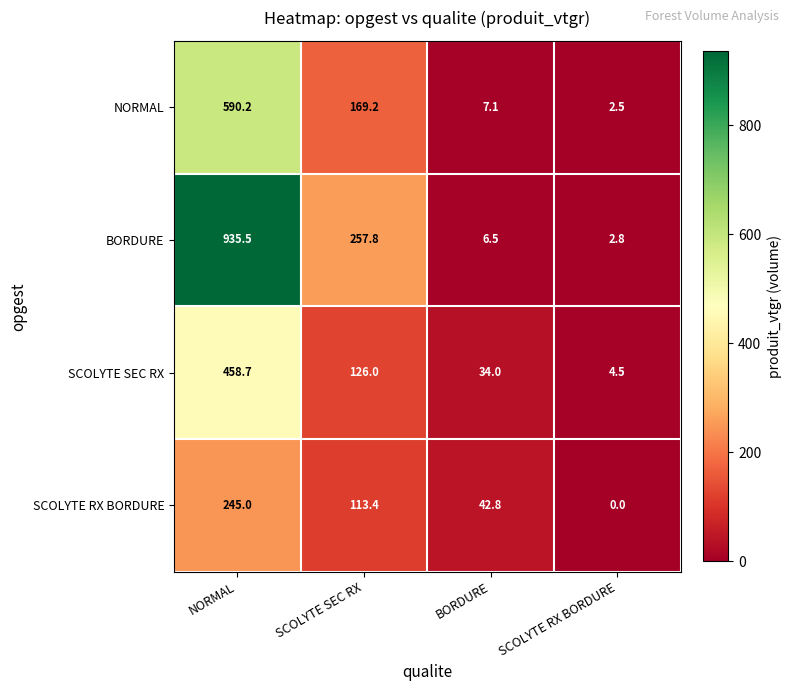

What is the difference between the maximum and minimum values in the SCOLYTE RX BORDURE series?

245.0